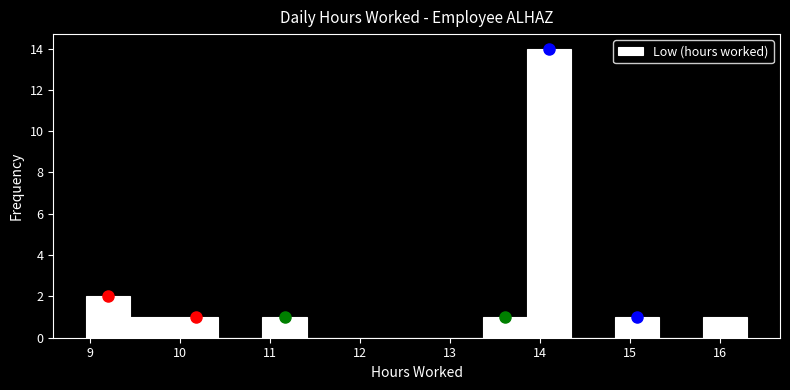

Reading left to right, transcribe this chart: for each bar, give the range it covers on the x-axis and its height. Neither the bar edges nor the heights are printed on the chart, so give them approximately, as read against the axes.

9.0 to 9.4: 2
9.4 to 9.9: 1
9.9 to 10.4: 1
10.4 to 10.9: 0
10.9 to 11.4: 1
11.4 to 11.9: 0
11.9 to 12.4: 0
12.4 to 12.9: 0
12.9 to 13.4: 0
13.4 to 13.9: 1
13.9 to 14.3: 14
14.3 to 14.8: 0
14.8 to 15.3: 1
15.3 to 15.8: 0
15.8 to 16.3: 1